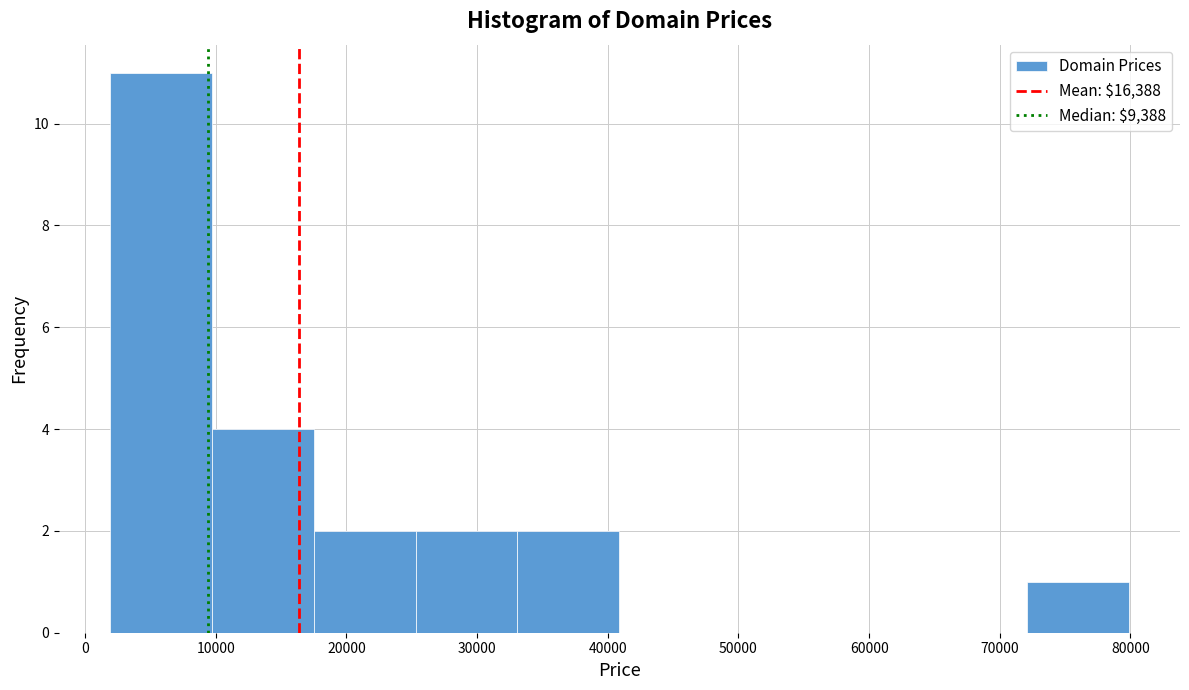

How tall is the bar that spans 33000 to 41000 on the x-axis? Neither the bar edges nor the heights are printed on the chart, so give them approximately, as read against the axes.

2